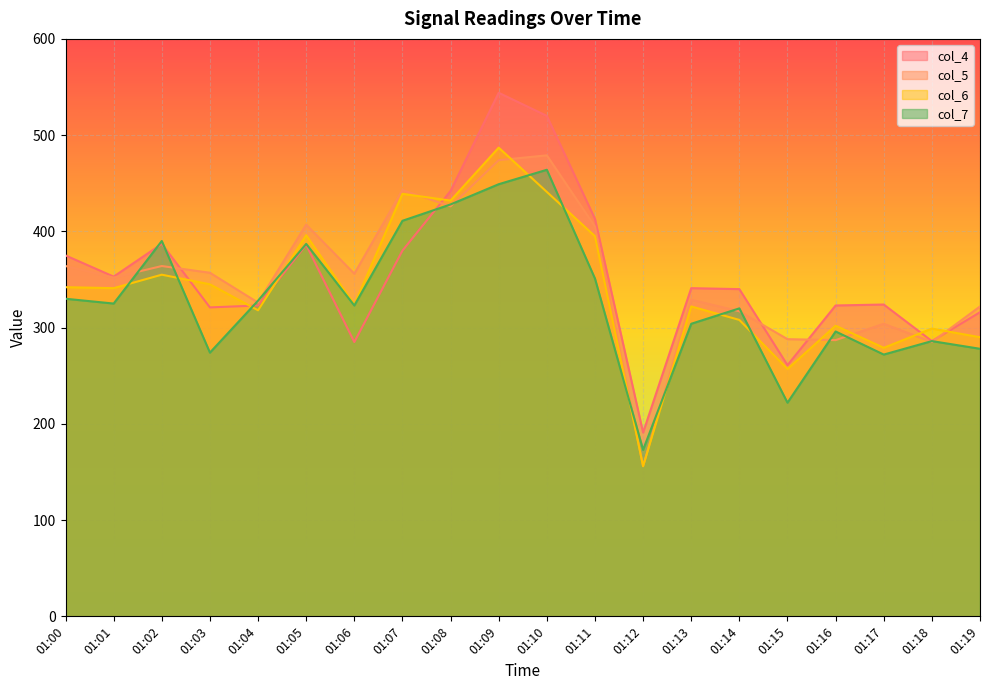

At how many categories does at least one series exceed 329?

13